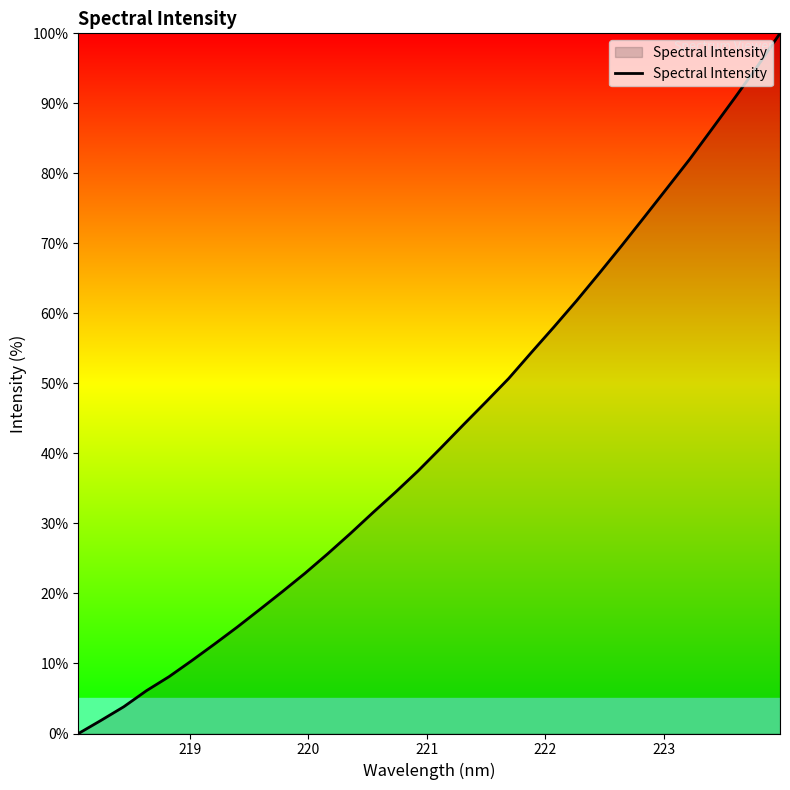

How many values exceed 40?

16